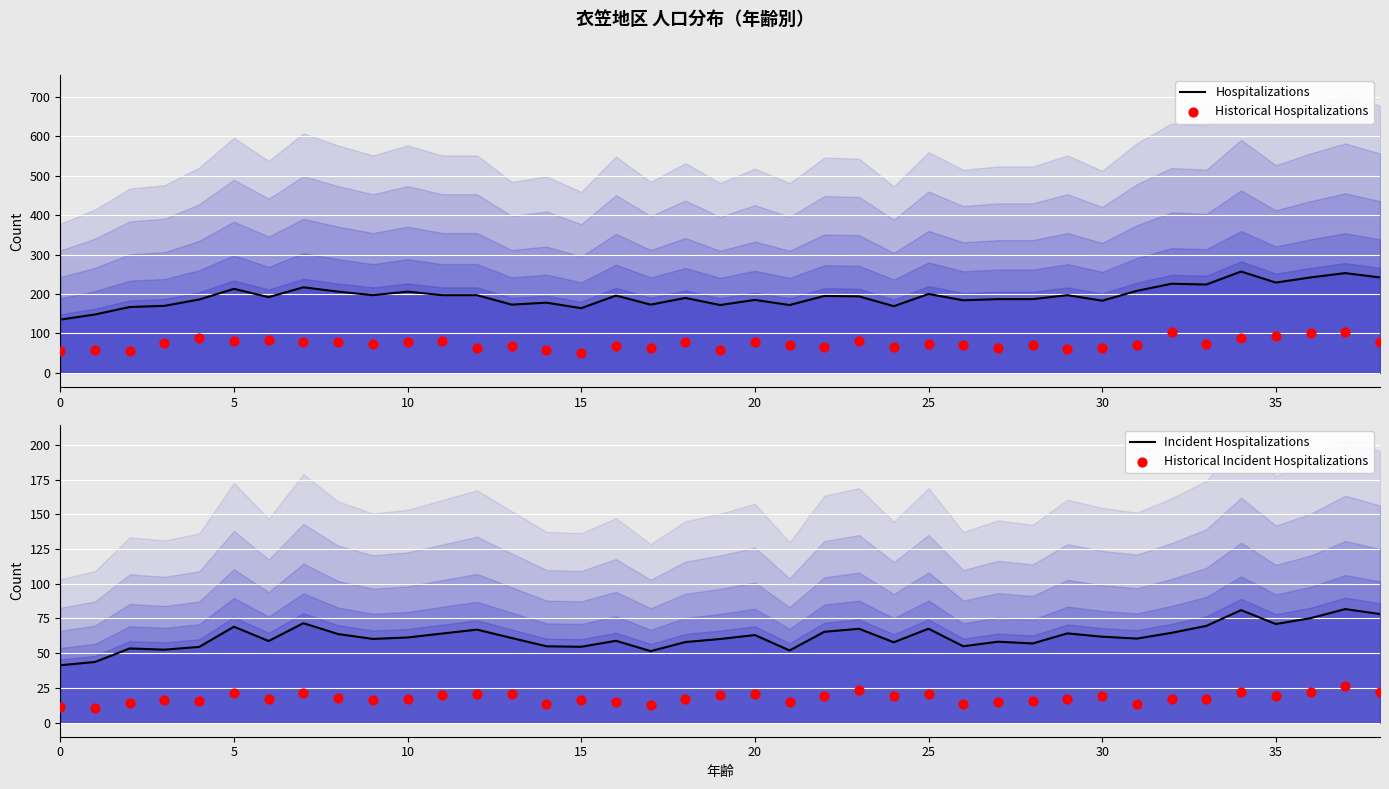

At how many categories does at least one series exceed 71?

39